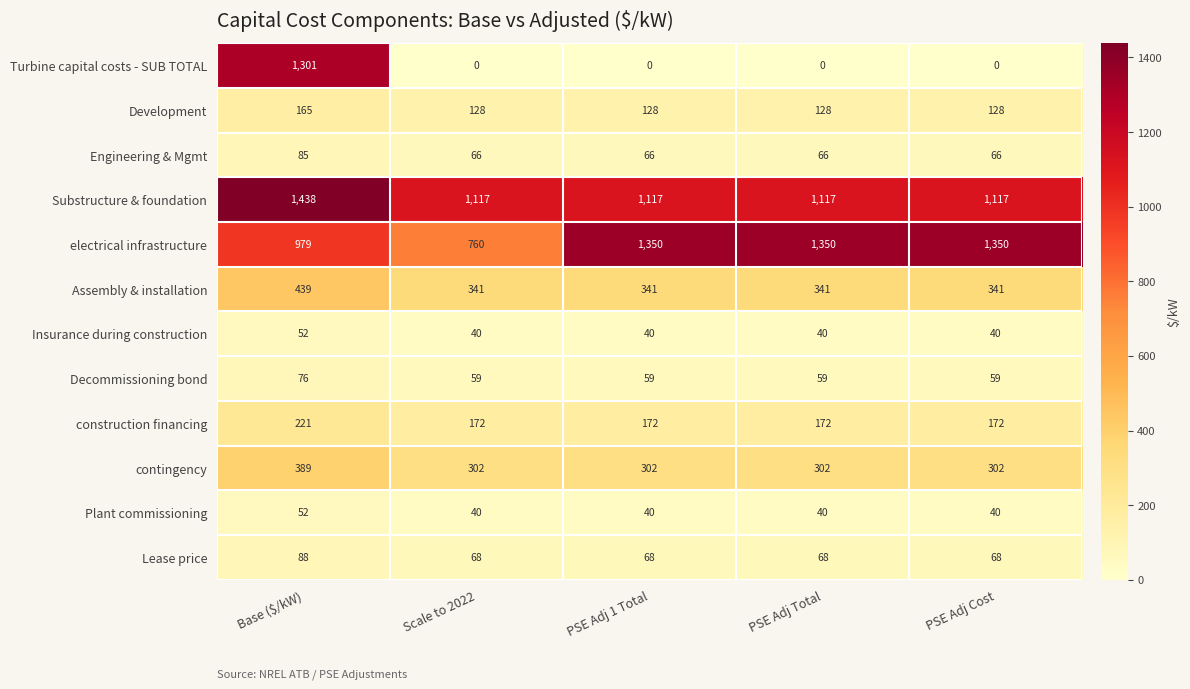

What is the highest value of the Development series?

165